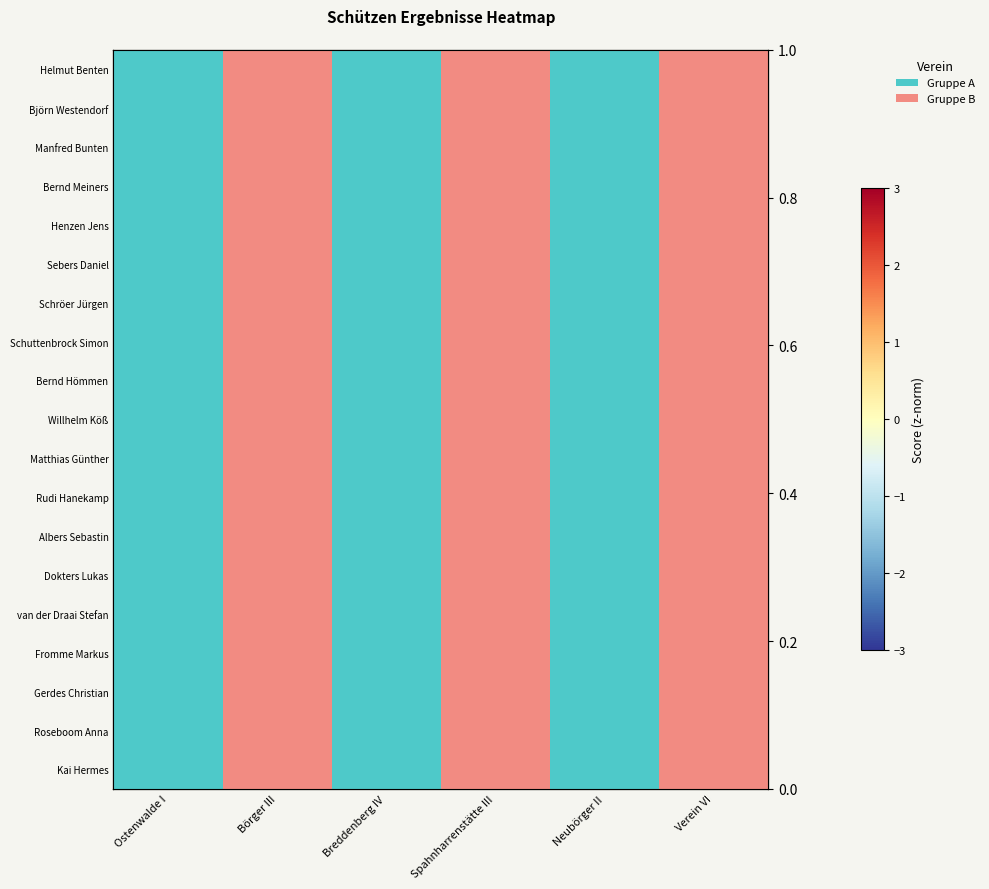

At Spahnharrenstätte III, list the series in order from largest to smallest.

Dokters Lukas, Albers Sebastin, van der Draai Stefan, Helmut Benten, Björn Westendorf, Manfred Bunten, Bernd Meiners, Henzen Jens, Sebers Daniel, Schröer Jürgen, Schuttenbrock Simon, Bernd Hömmen, Willhelm Köß, Matthias Günther, Rudi Hanekamp, Fromme Markus, Gerdes Christian, Roseboom Anna, Kai Hermes